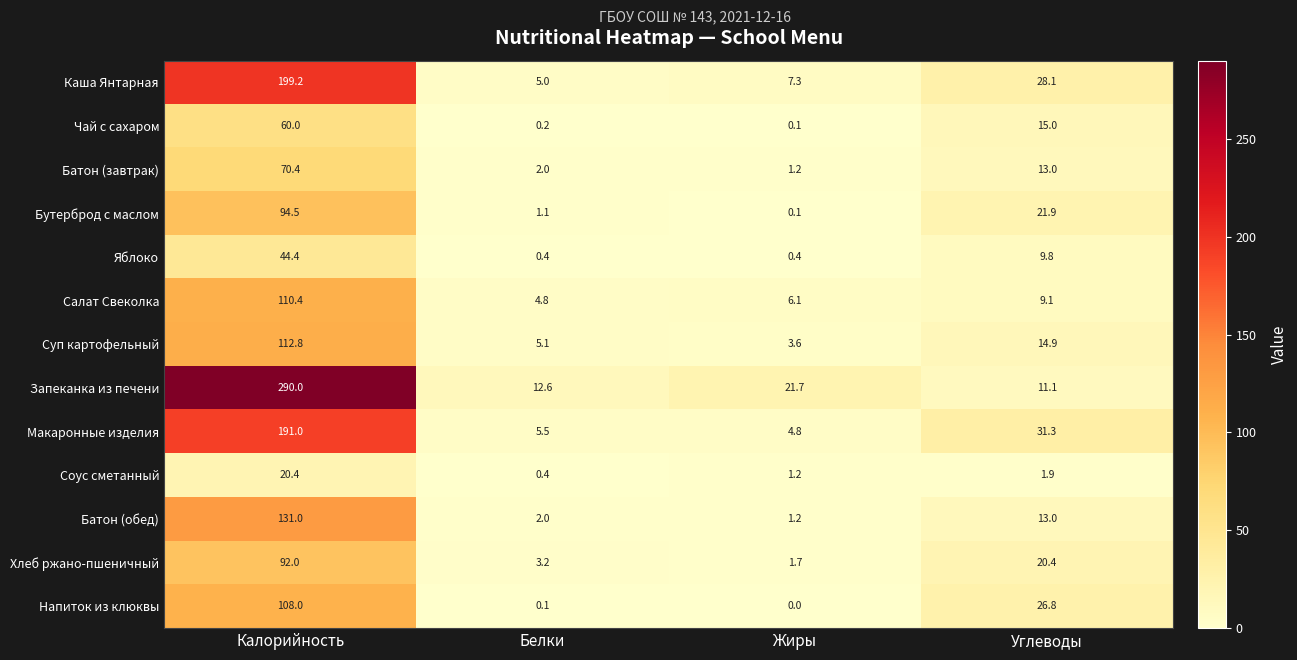

Between Жиры and Углеводы, which series saw the biggest shift?

Напиток из клюквы